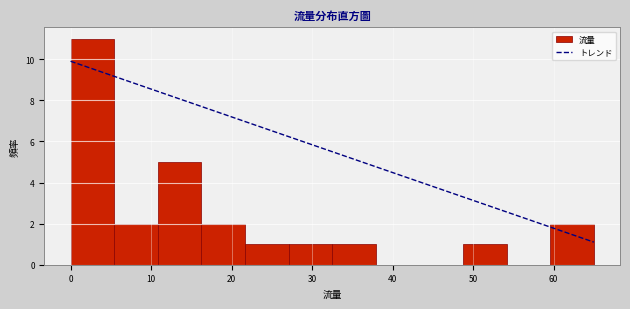

What is the height of the bar covering 5 to 11 on the x-axis? Neither the bar edges nor the heights are printed on the chart, so give them approximately, as read against the axes.

2